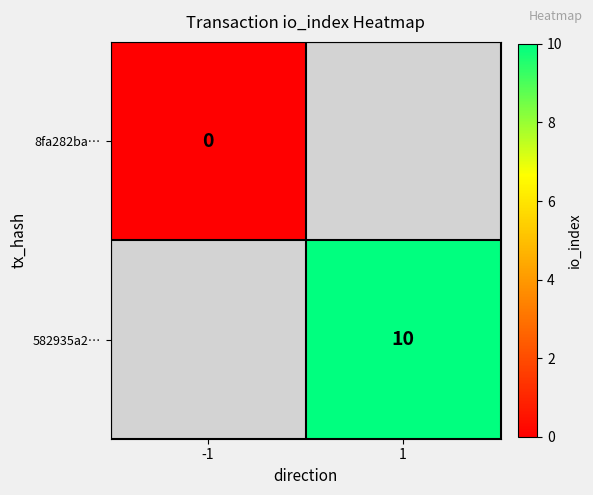

Which label corresponds to the smallest value in the chart?

-1